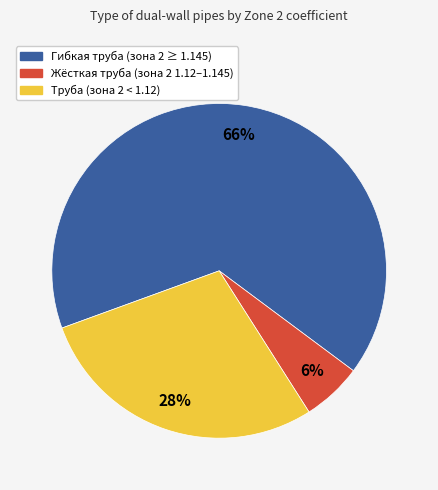

Is there a majority slice in this chart?

Yes